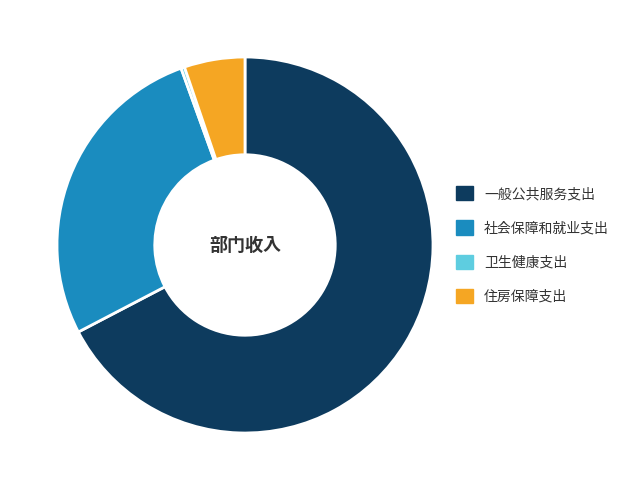

Do 卫生健康支出 and 住房保障支出 together represent more than half of the pie?

No